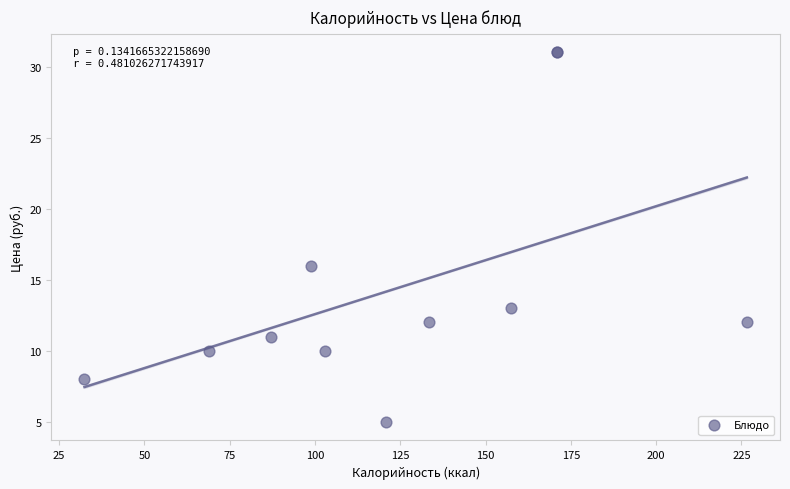

What Y value in the scatter plot is closest to 18?

16